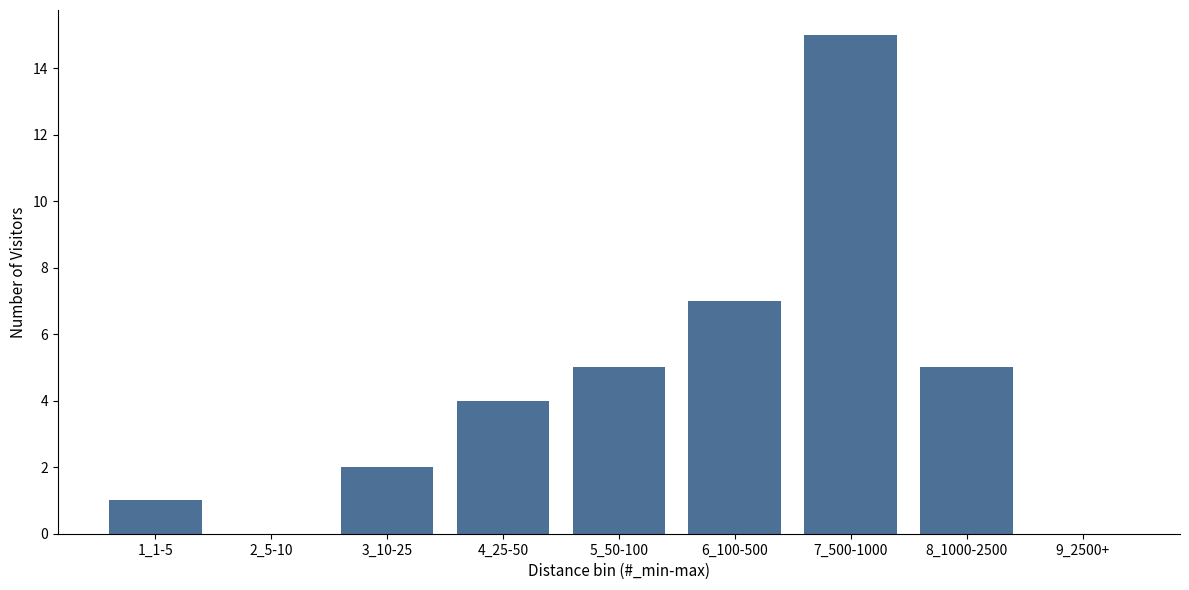

Reading left to right, what are all the values shown in this chart?

1_1-5=1	2_5-10=0	3_10-25=2	4_25-50=4	5_50-100=5	6_100-500=7	7_500-1000=15	8_1000-2500=5	9_2500+=0